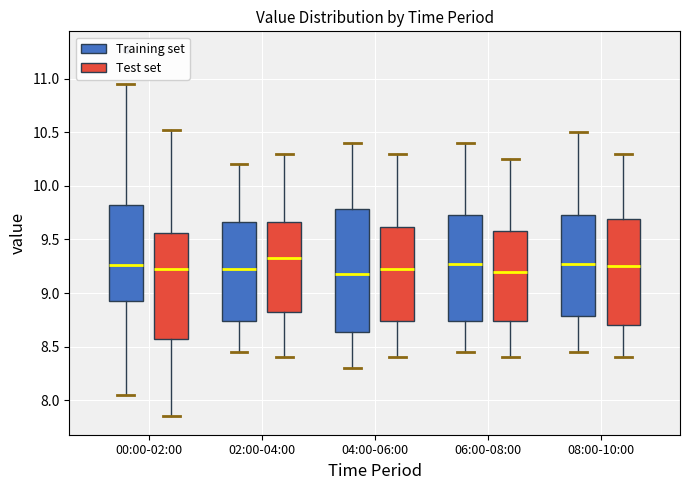

Where does the lower whisker of the box for 00:00-02:00 (Training set) end on the y-axis? The values are not printed on the chart, so give them approximately, as read against the axis.

8.05